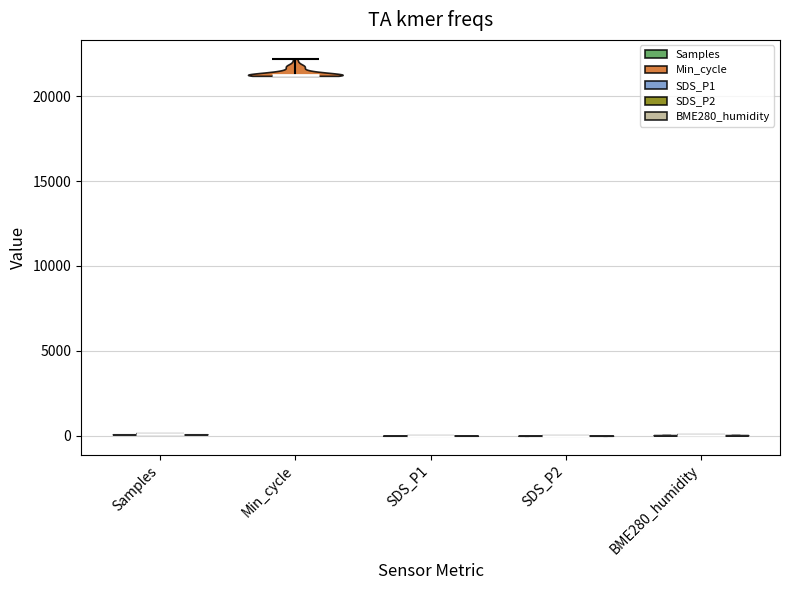

What is the highest point the violin for SDS_P1 reaches on the y-axis? The values are not printed on the chart, so give them approximately, as read against the axis.

0